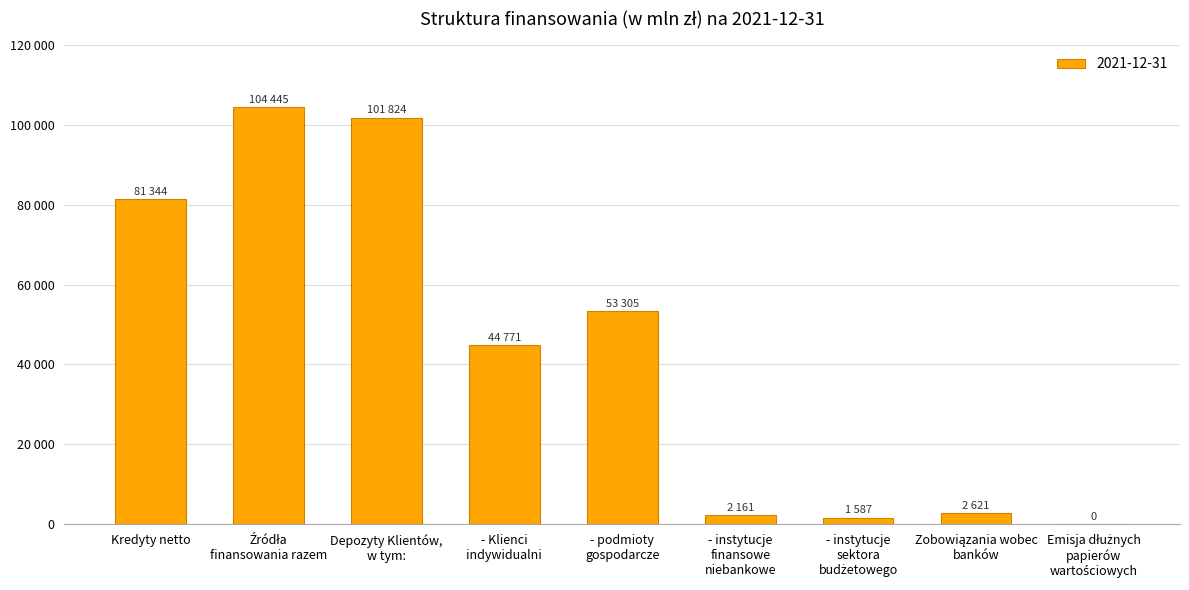

Reading left to right, extract all data points from this chart.

81344	104445	101824	44771	53305	2161	1587	2621	0